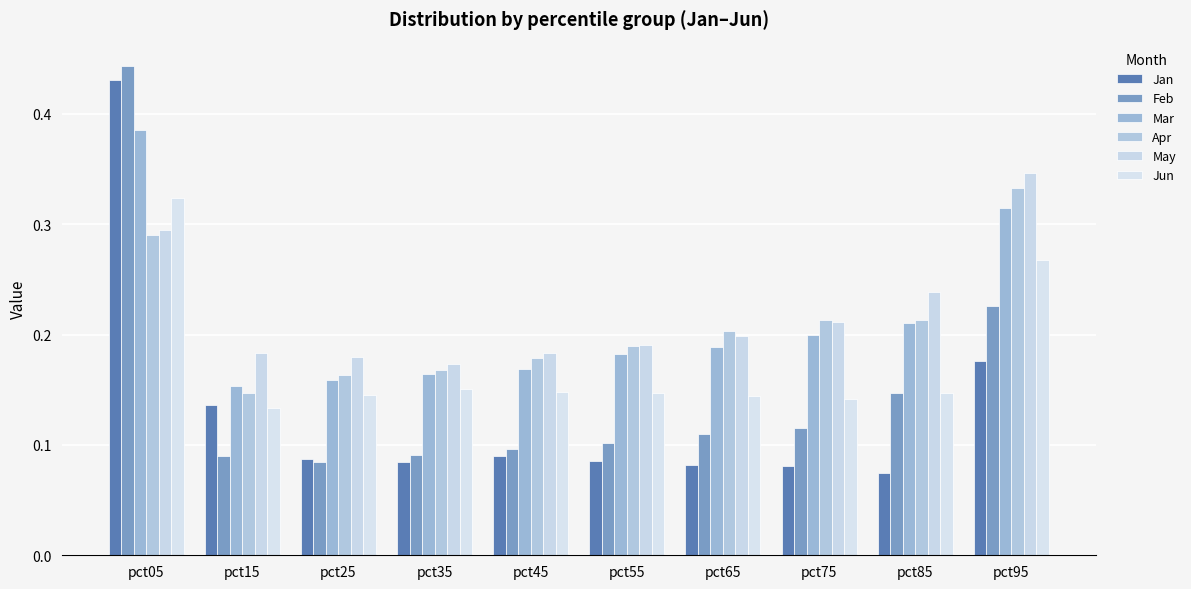

What is the sum of all Jun values?

1.8